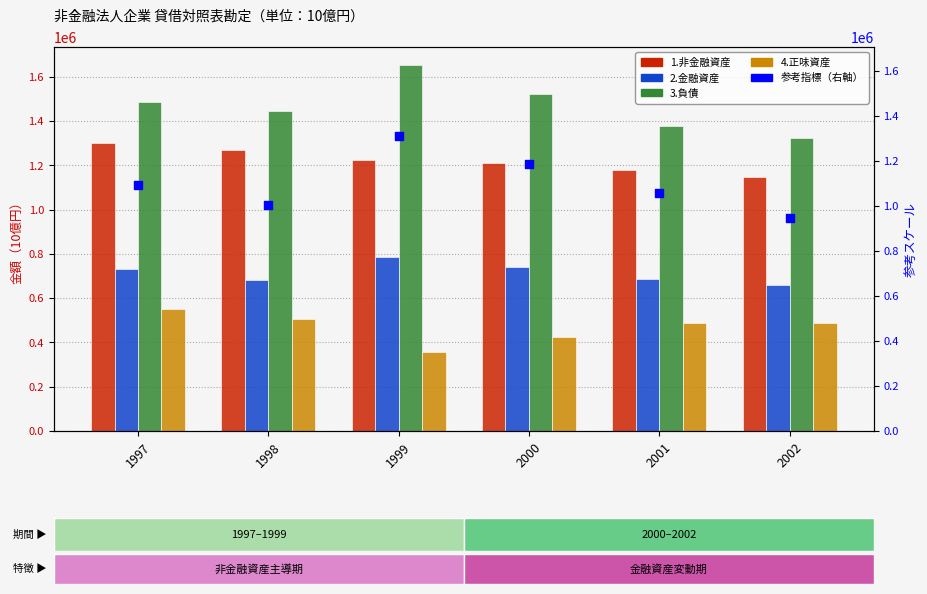

What are all the series names shown in the legend?

1.非金融資産, 2.金融資産, 3.負債, 4.正味資産, 参考指標（右軸）